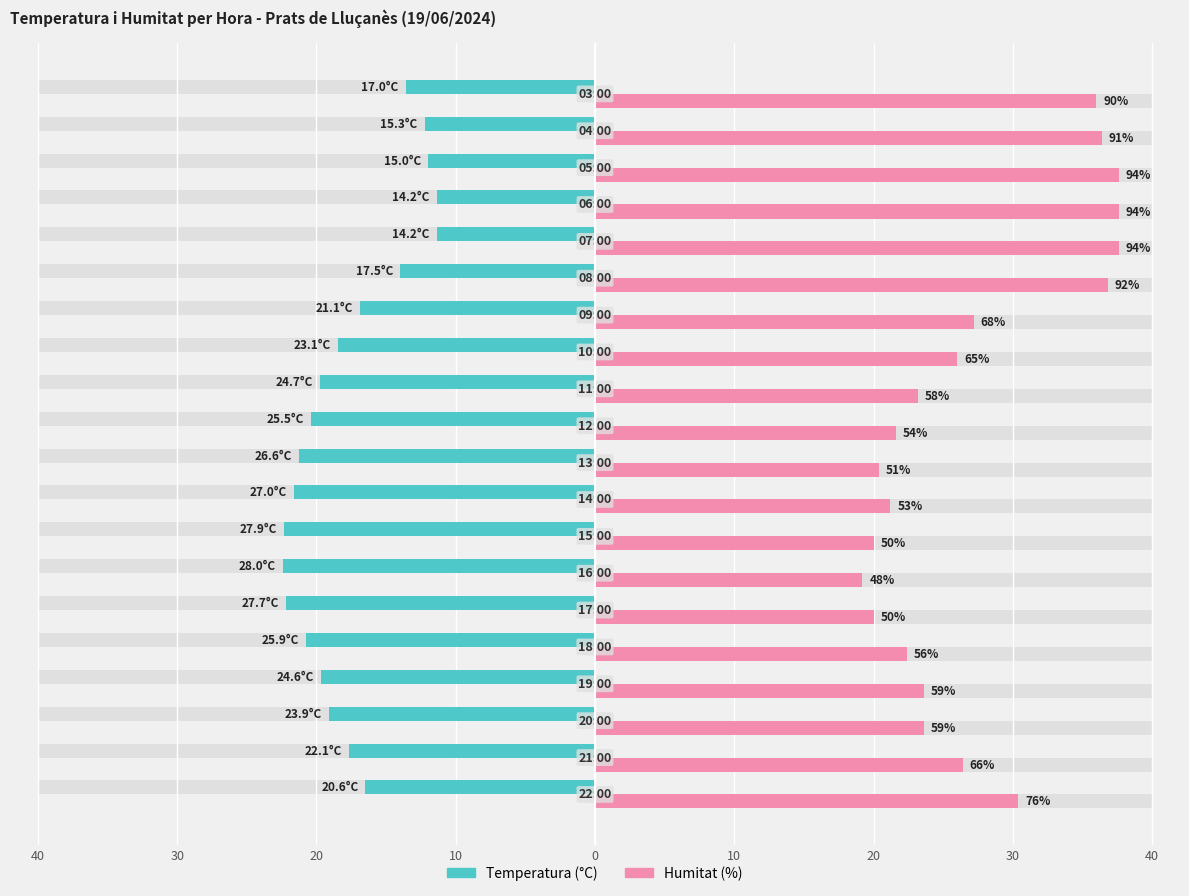

Is the value of Humitat (%) at 15 greater than the value of Temperatura (°C) at 20?

Yes